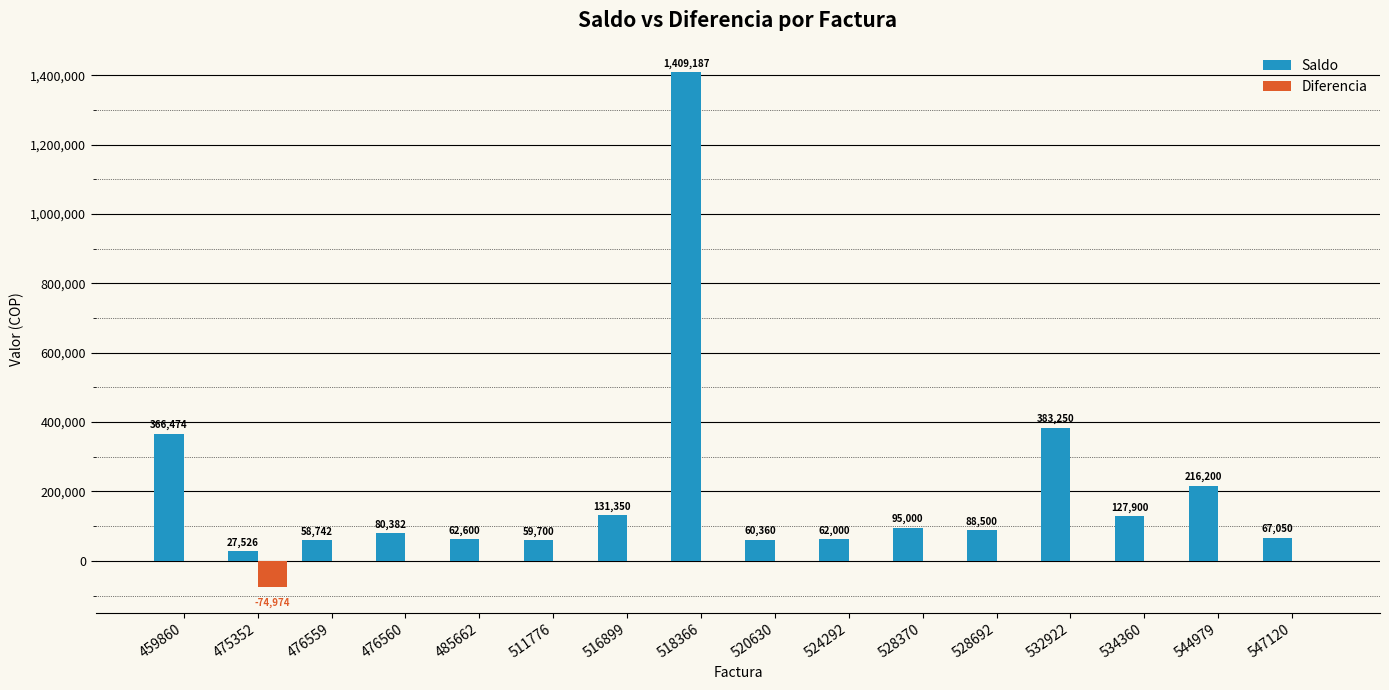

What is the total value across all series at 476559?

58742